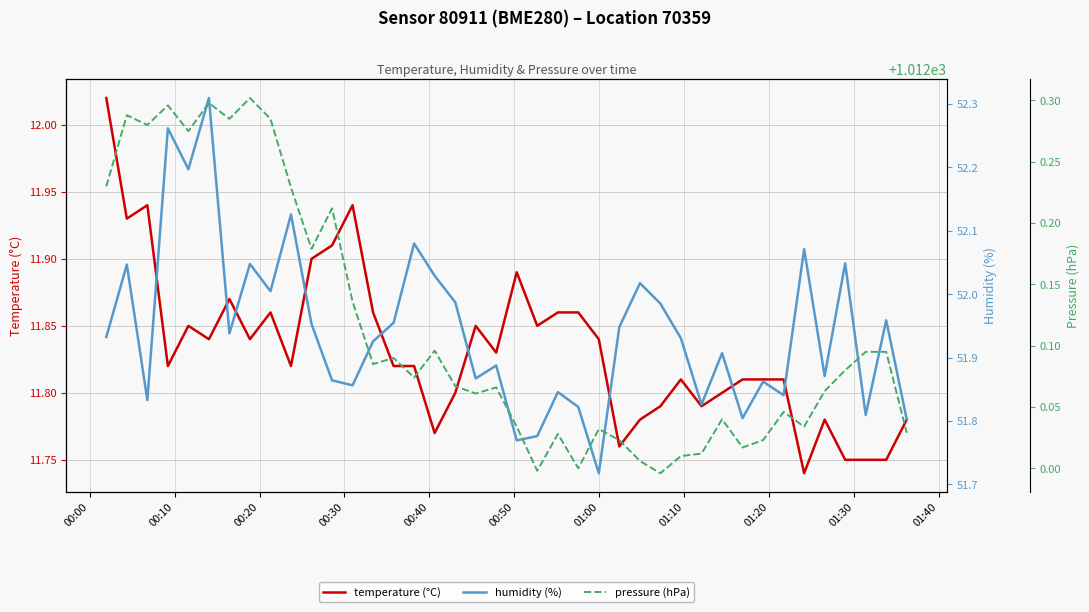

Where is the first local minimum for temperature (°C)?

00:10